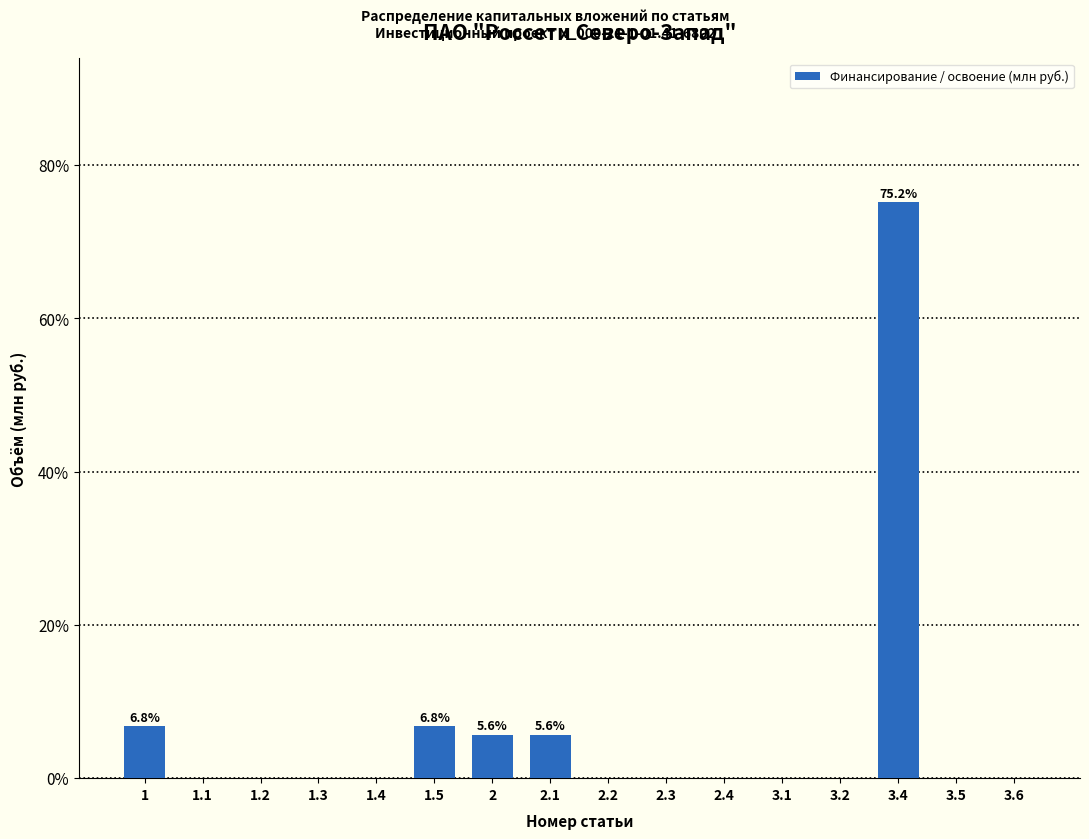

Reading left to right, extract all data points from this chart.

1=6.8	1.1=0.0	1.2=0.0	1.3=0.0	1.4=0.0	1.5=6.8	2=5.6	2.1=5.6	2.2=0.0	2.3=0.0	2.4=0.0	3.1=0.0	3.2=0.0	3.4=75.2	3.5=0.0	3.6=0.0